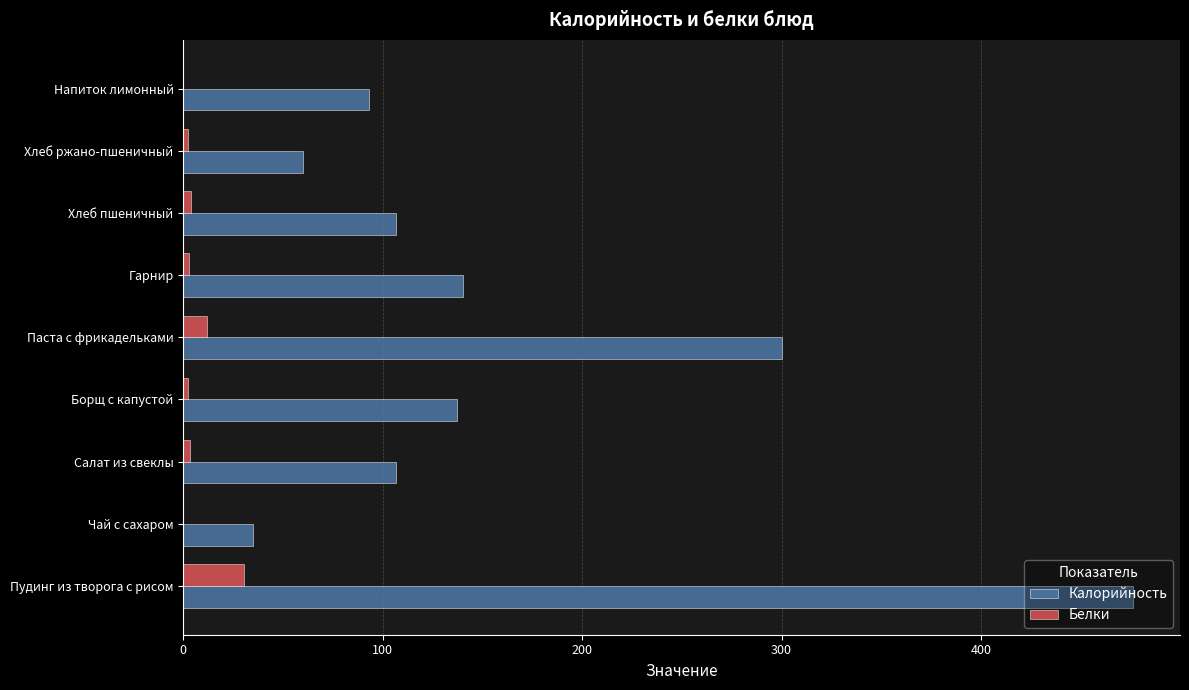

What is the sum of all Калорийность values?

1455.3